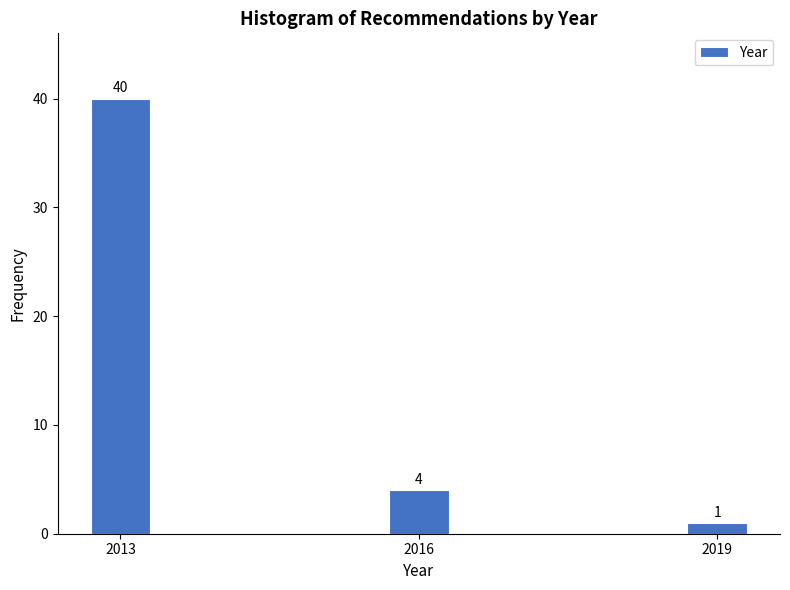

Reading right to left, transcribe all the data shown in this chart.

1	4	40